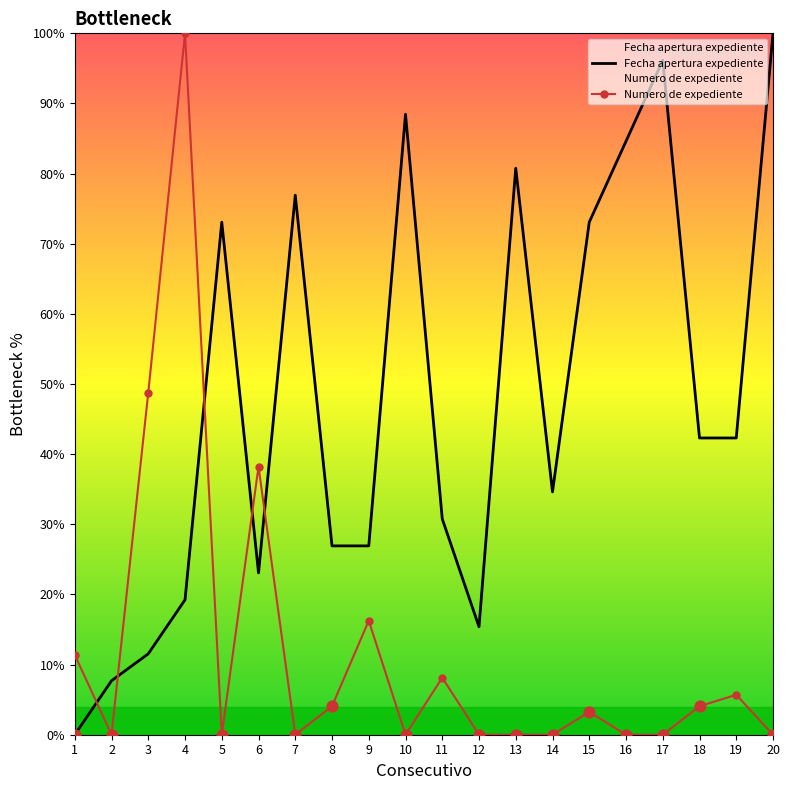

Which series contains the highest Y value?

Fecha apertura expediente